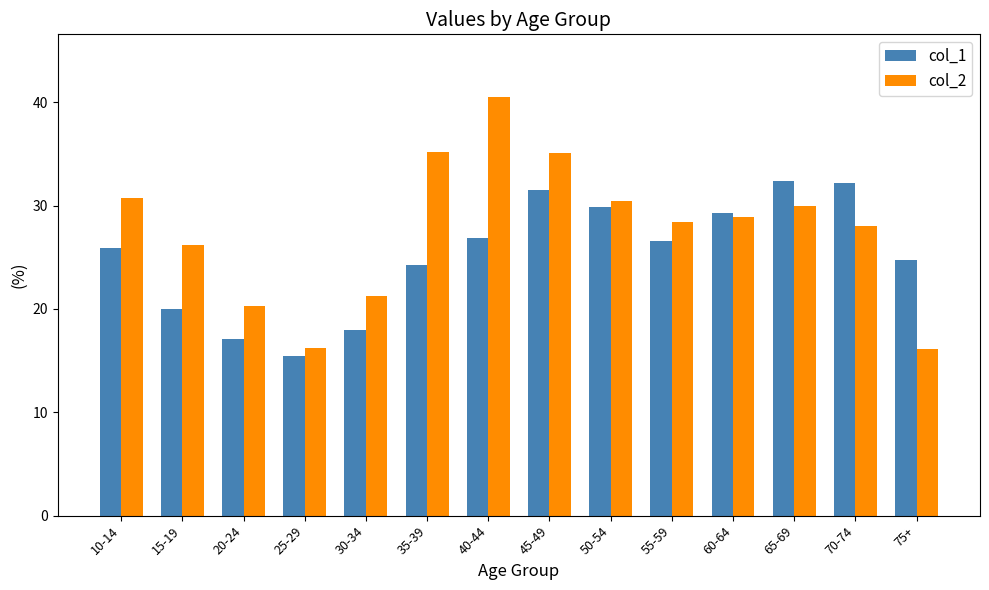

What position from the left is 40-44?

7